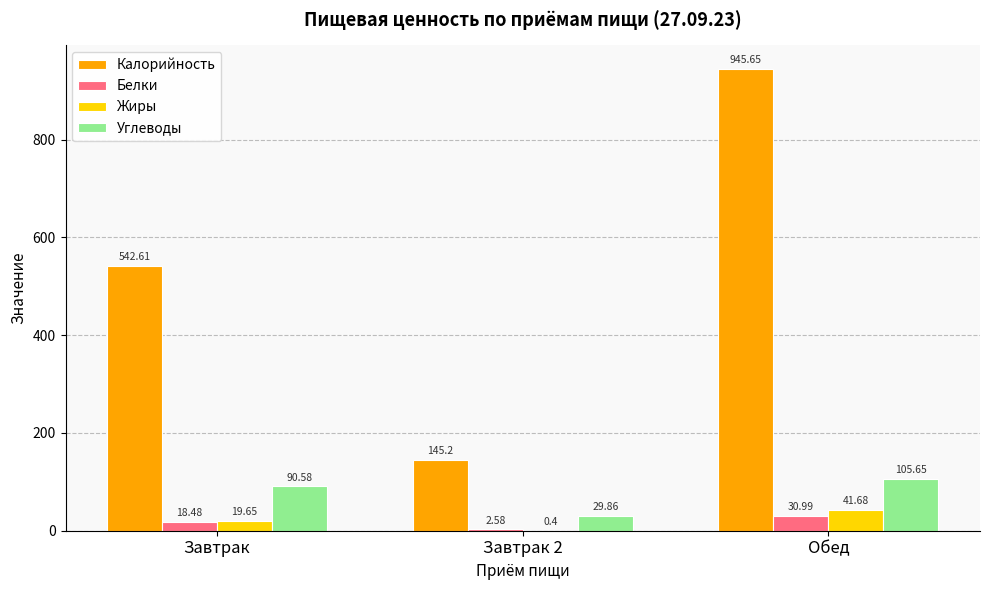

What is the sum of all Углеводы values?

226.1